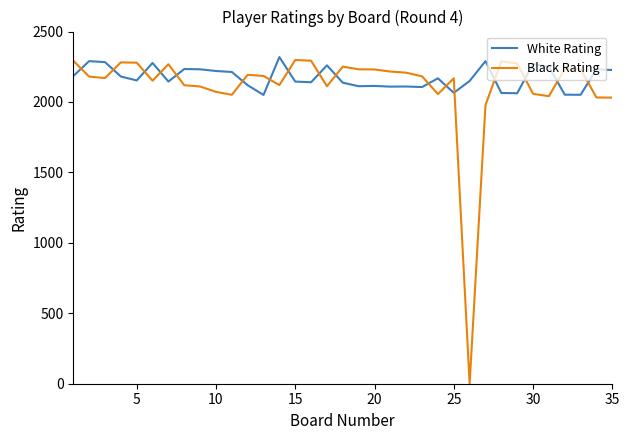

Which series ends up on top after the final intersection of White Rating and Black Rating?

White Rating